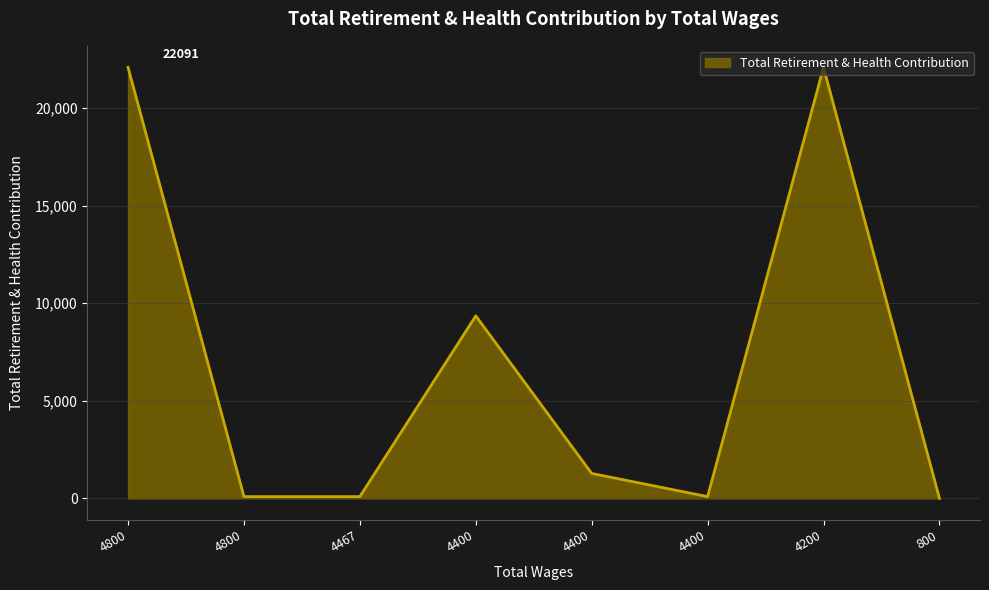

What is the maximum value shown in the chart?

22091